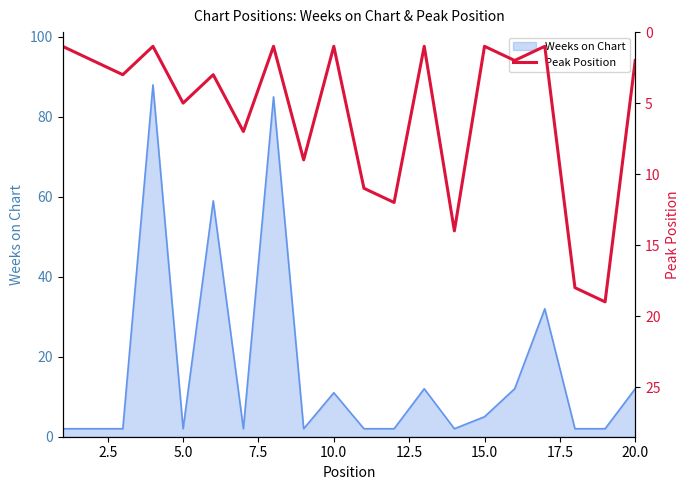

The Weeks on Chart series shows 4 at 10.0. True or false?

False